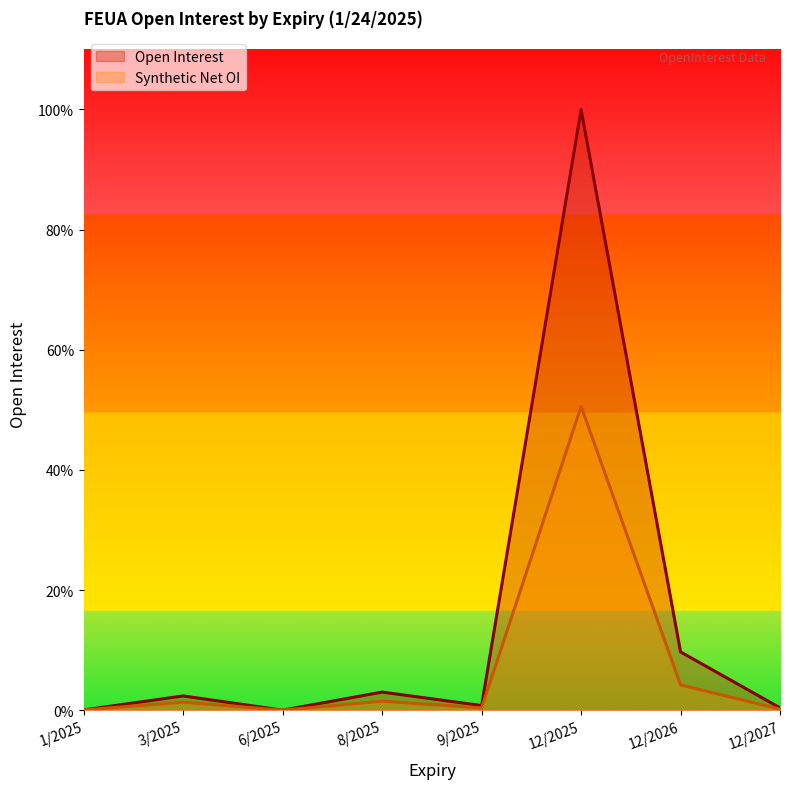

Reading left to right, extract all data points from this chart.

Open Interest: 1/2025=41	3/2025=1849	6/2025=7	8/2025=2350	9/2025=602	12/2025=77828	12/2026=7552	12/2027=311
Synthetic Net OI: 1/2025=41	3/2025=1042	6/2025=7	8/2025=1175	9/2025=302	12/2025=39359	12/2026=3281	12/2027=137